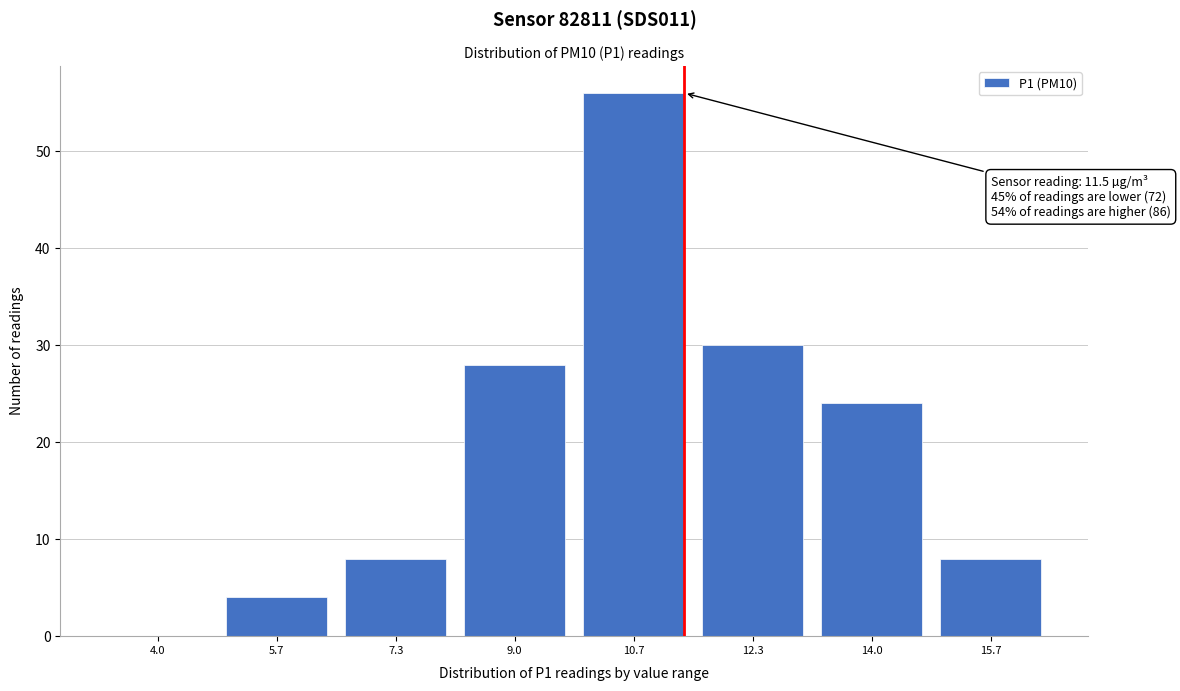

Reading left to right, list all the values displayed in this chart.

4.0=0	5.7=4	7.3=8	9.0=28	10.7=56	12.3=30	14.0=24	15.7=8